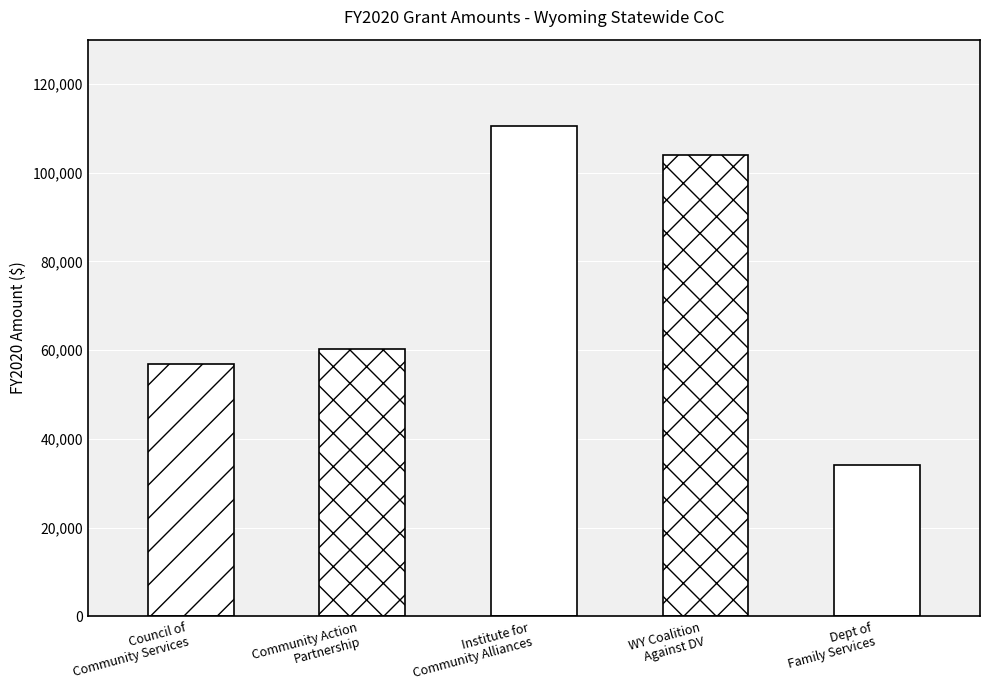

What is the sum of all values?

365824